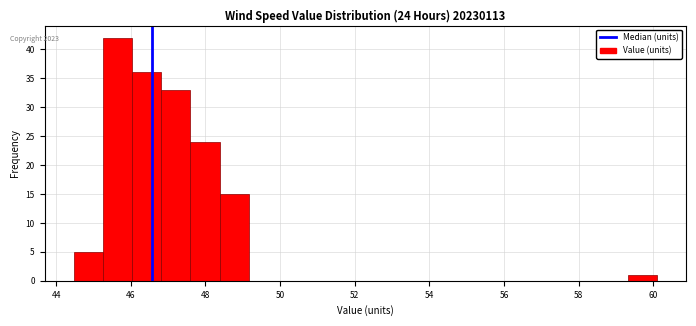

Around what value on the x-axis is the tallest bar? Give the approximate position of its centre, as read against the axis.

45.6